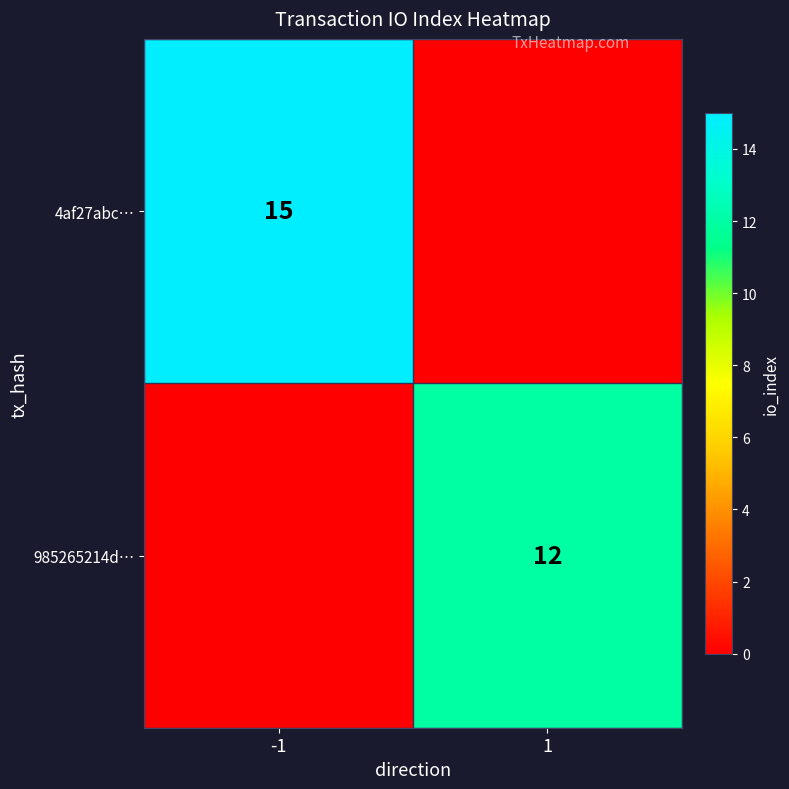

The value of 4af27abc… at -1 is 15. True or false?

True